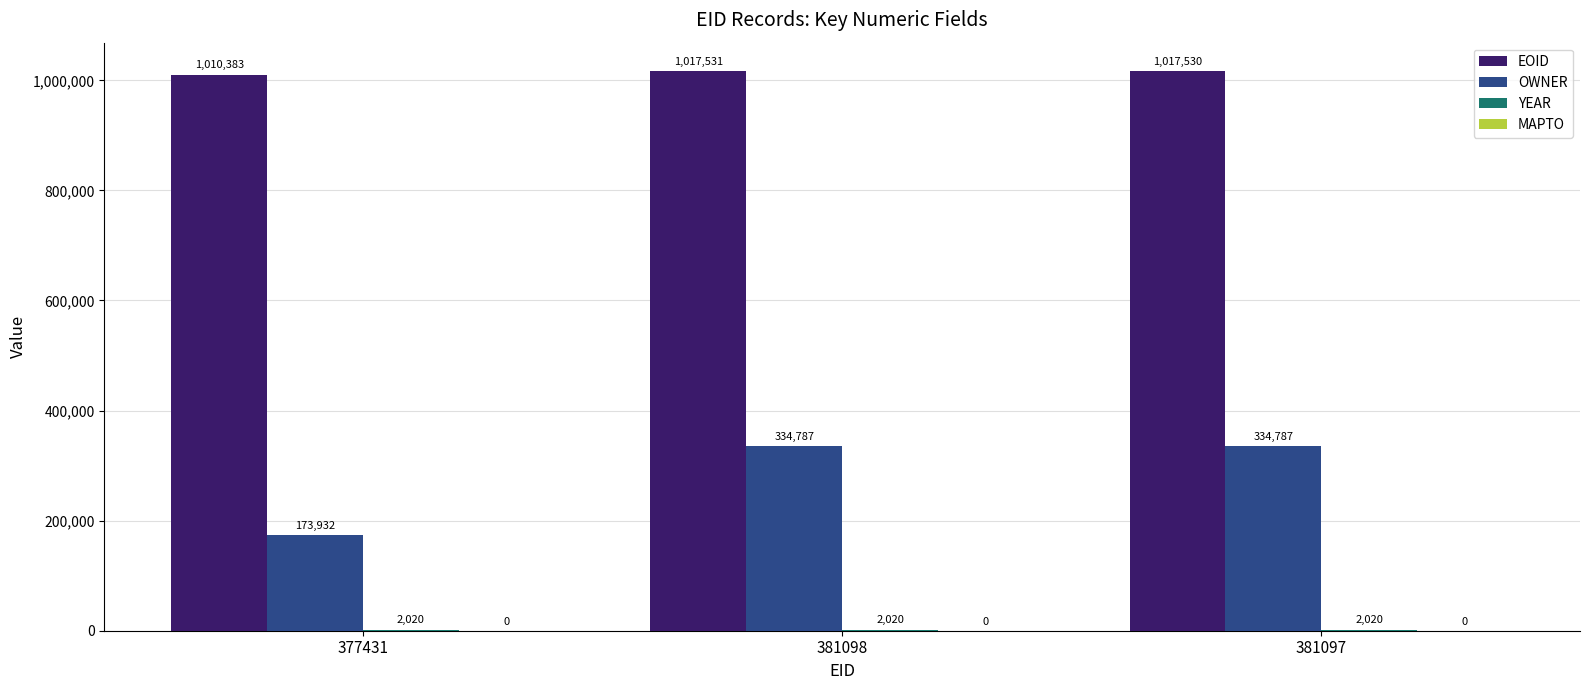

How many OWNER values are between 173932 and 334787?

3